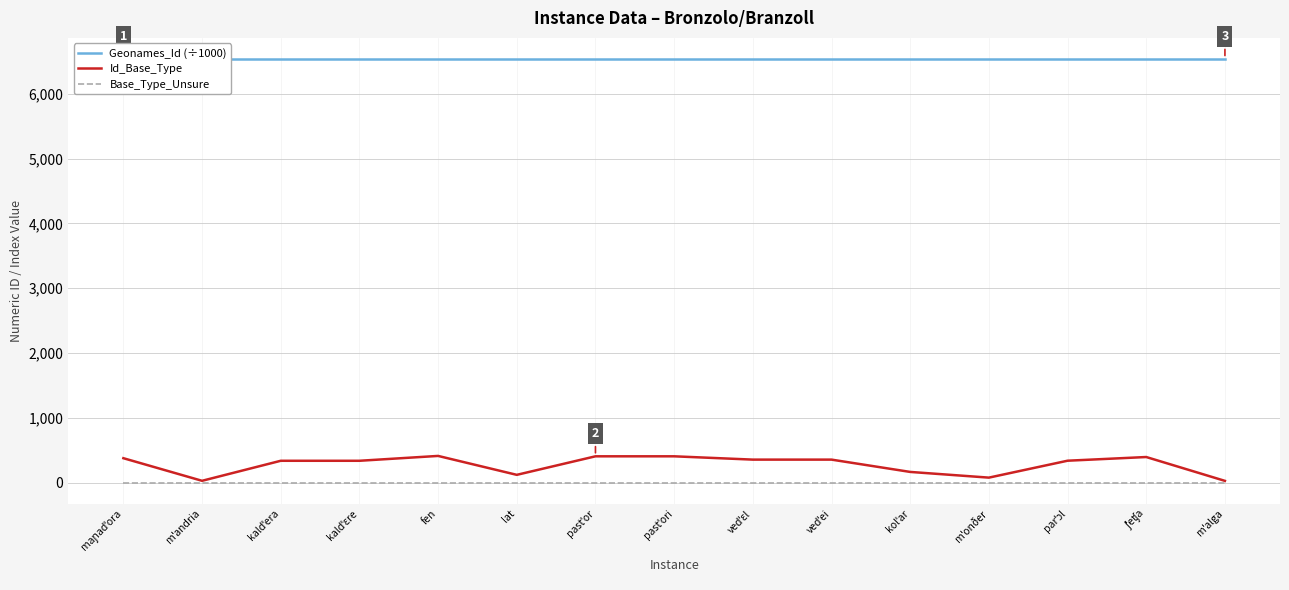

What is the maximum value shown in the chart?

6536.0